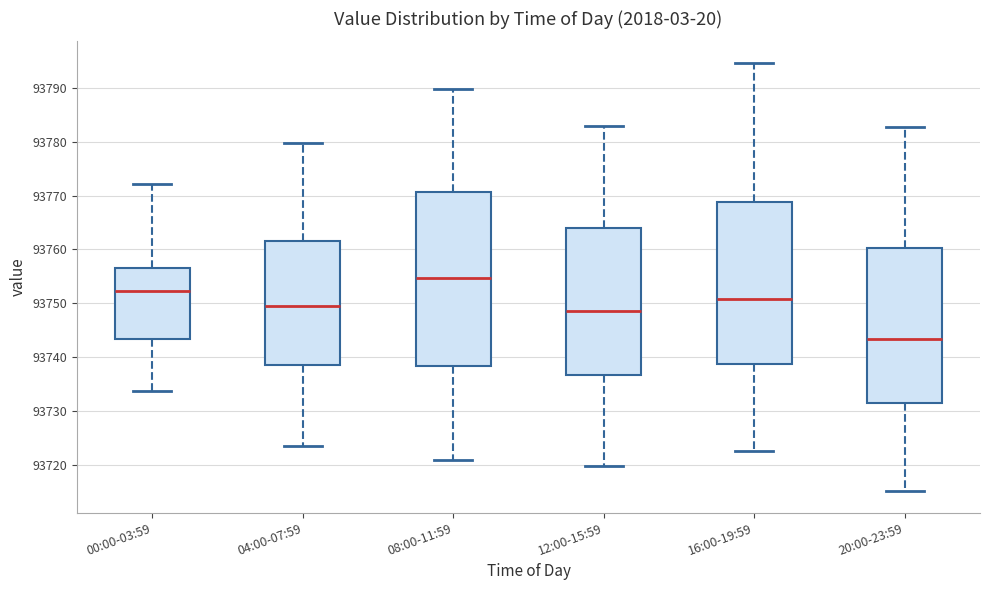

Which box's median line is the highest?

08:00-11:59